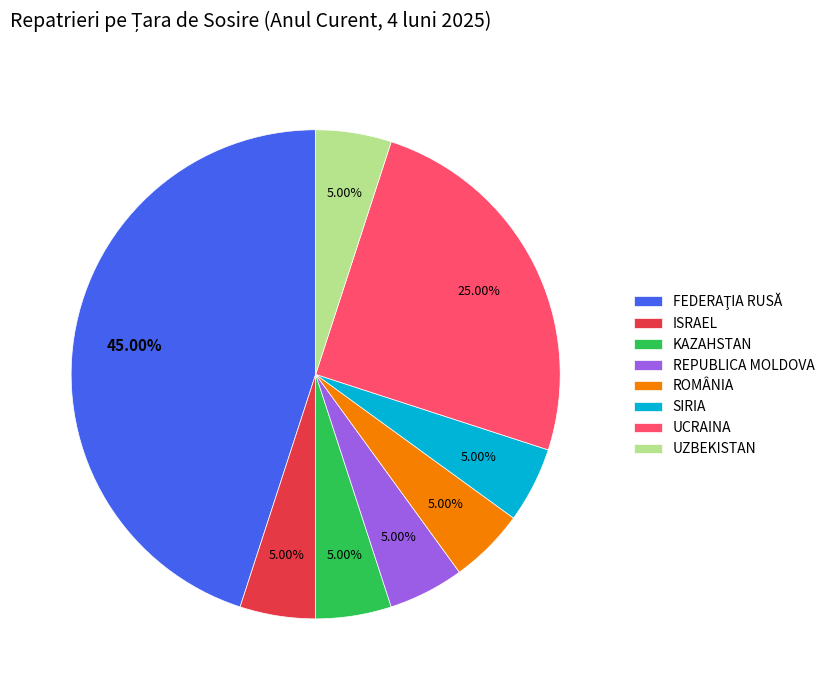

What percentage is the UCRAINA slice, to the nearest percent?

25%